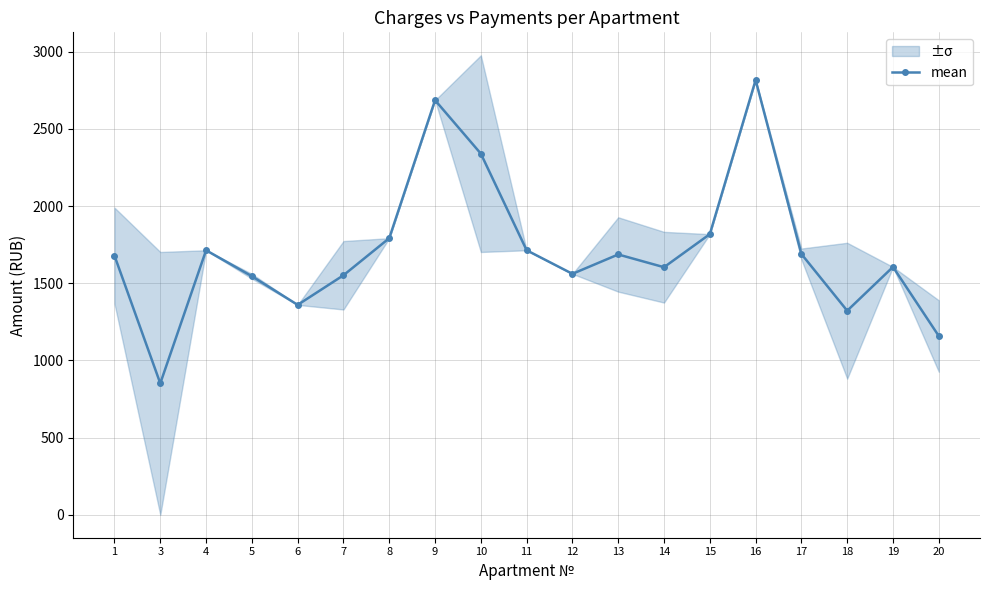

Reading left to right, transcribe all the data shown in this chart.

1678.8	851.4	1714.0	1545.6	1360.0	1551.9	1792.2	2686.4	2340.0	1714.0	1561.2	1686.7	1604.1	1818.3	2816.9	1689.6	1322.1	1605.9	1158.2